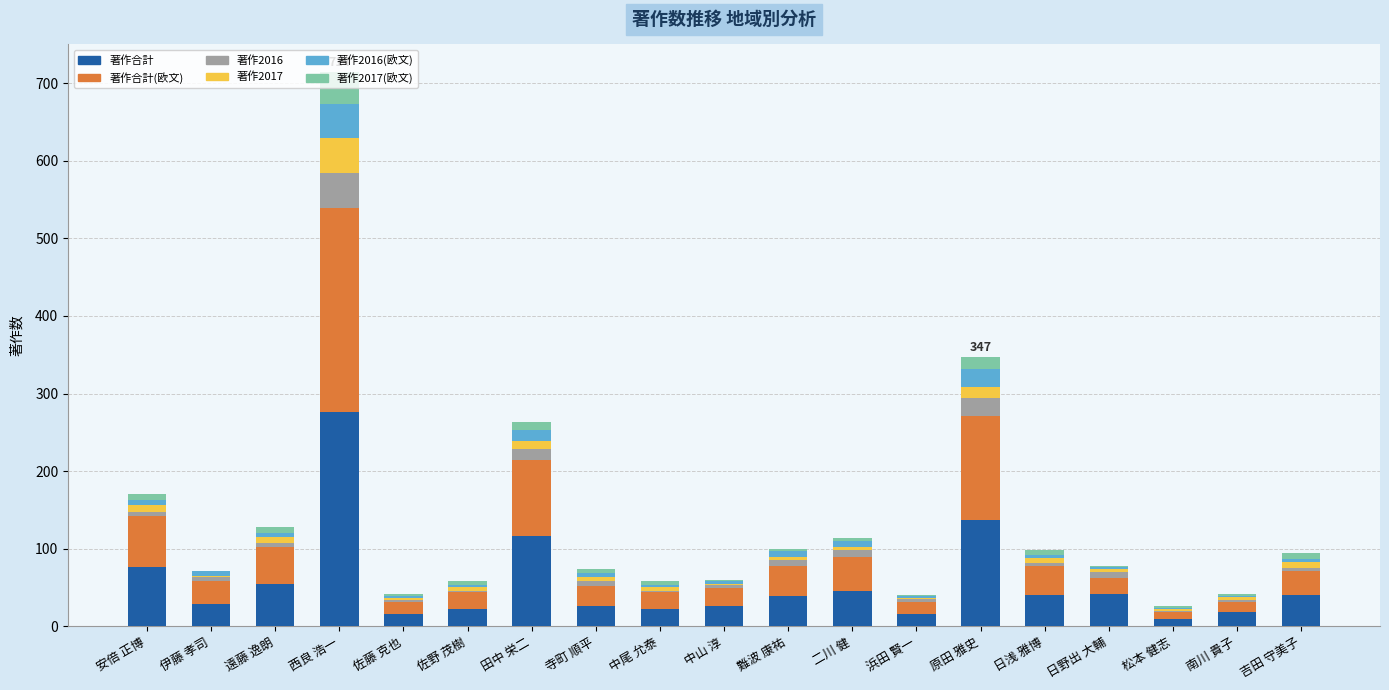

Is it true that 著作合計 equals 137 at 原田 雅史?

True